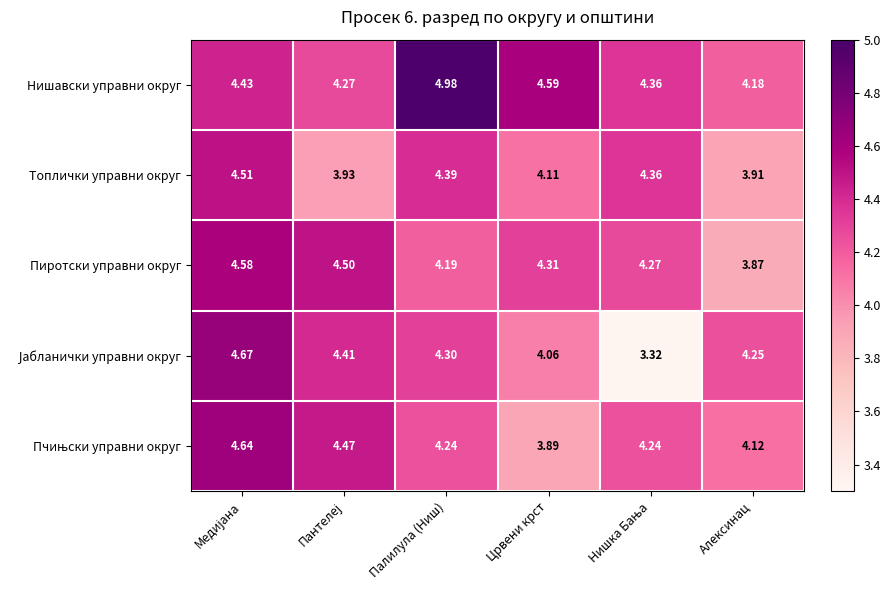

Which series changed the most between Палилула (Ниш) and Црвени крст?

Нишавски управни округ